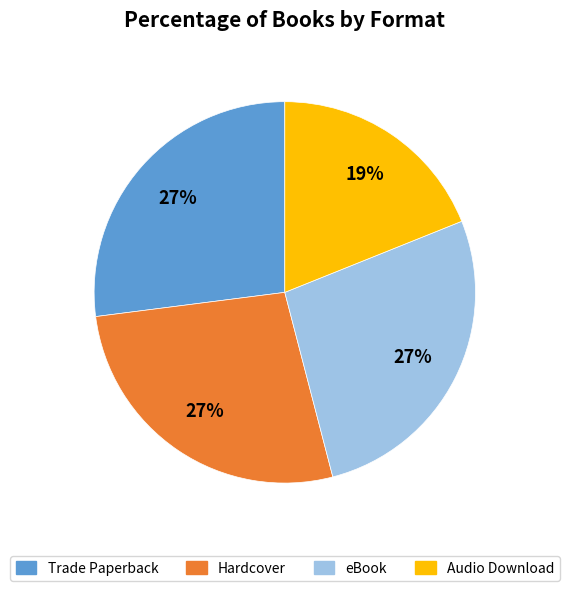

Which category has the smallest portion of the pie?

Audio Download